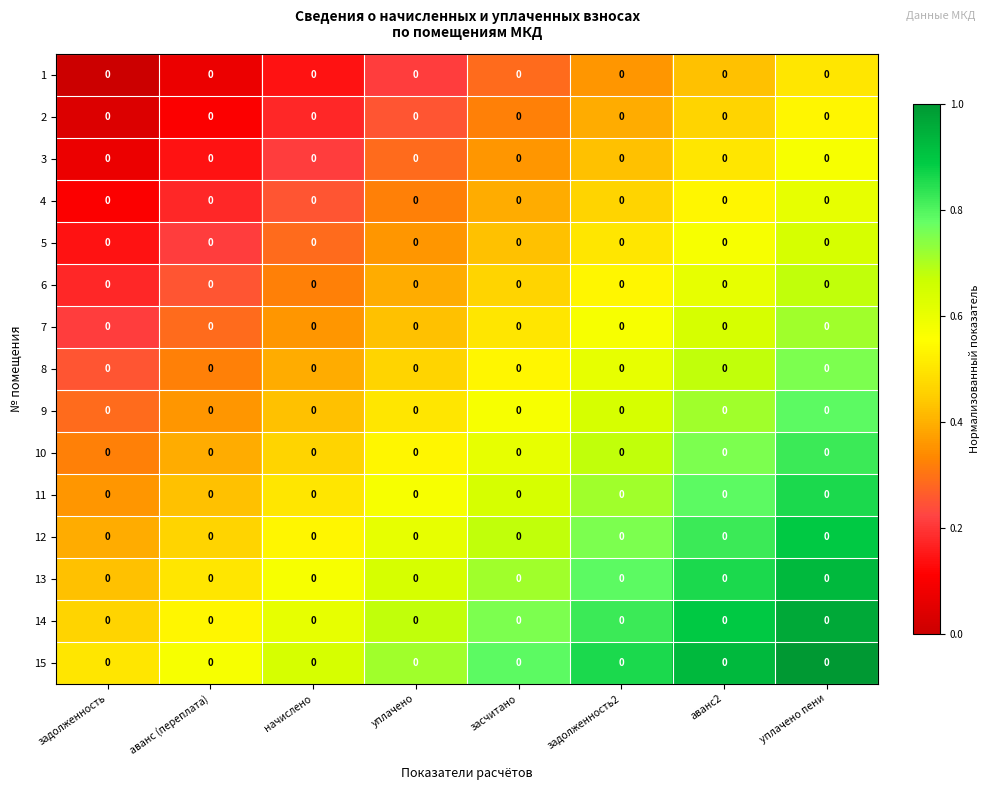

The 1 series shows 0.2 at уплачено пени. True or false?

False